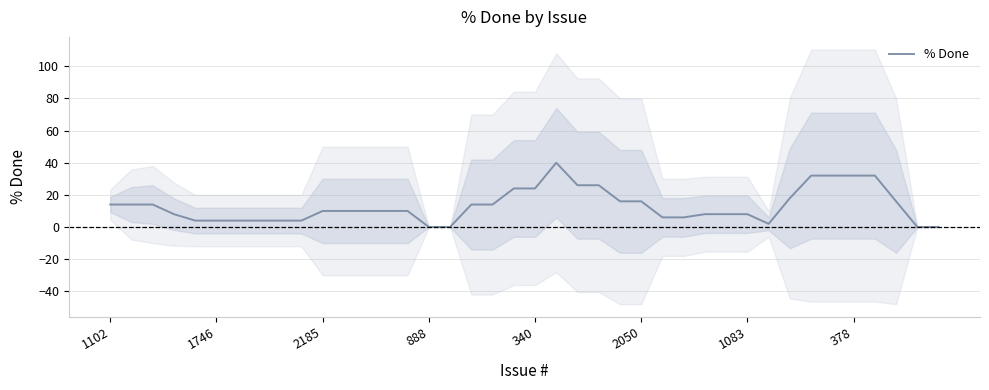

Approximately how many times larger is the value at 32 compared to 24?

1.1